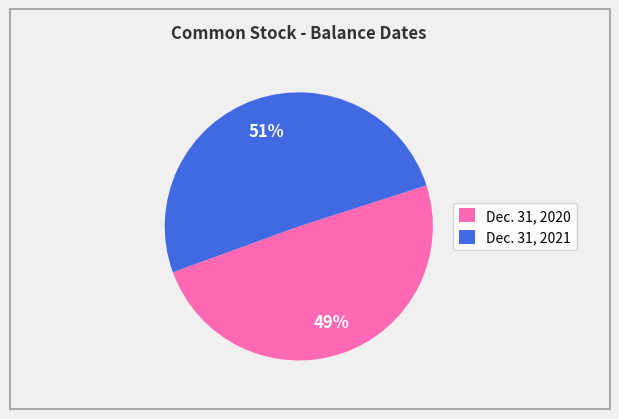

Which slice is the smallest?

Dec. 31, 2020